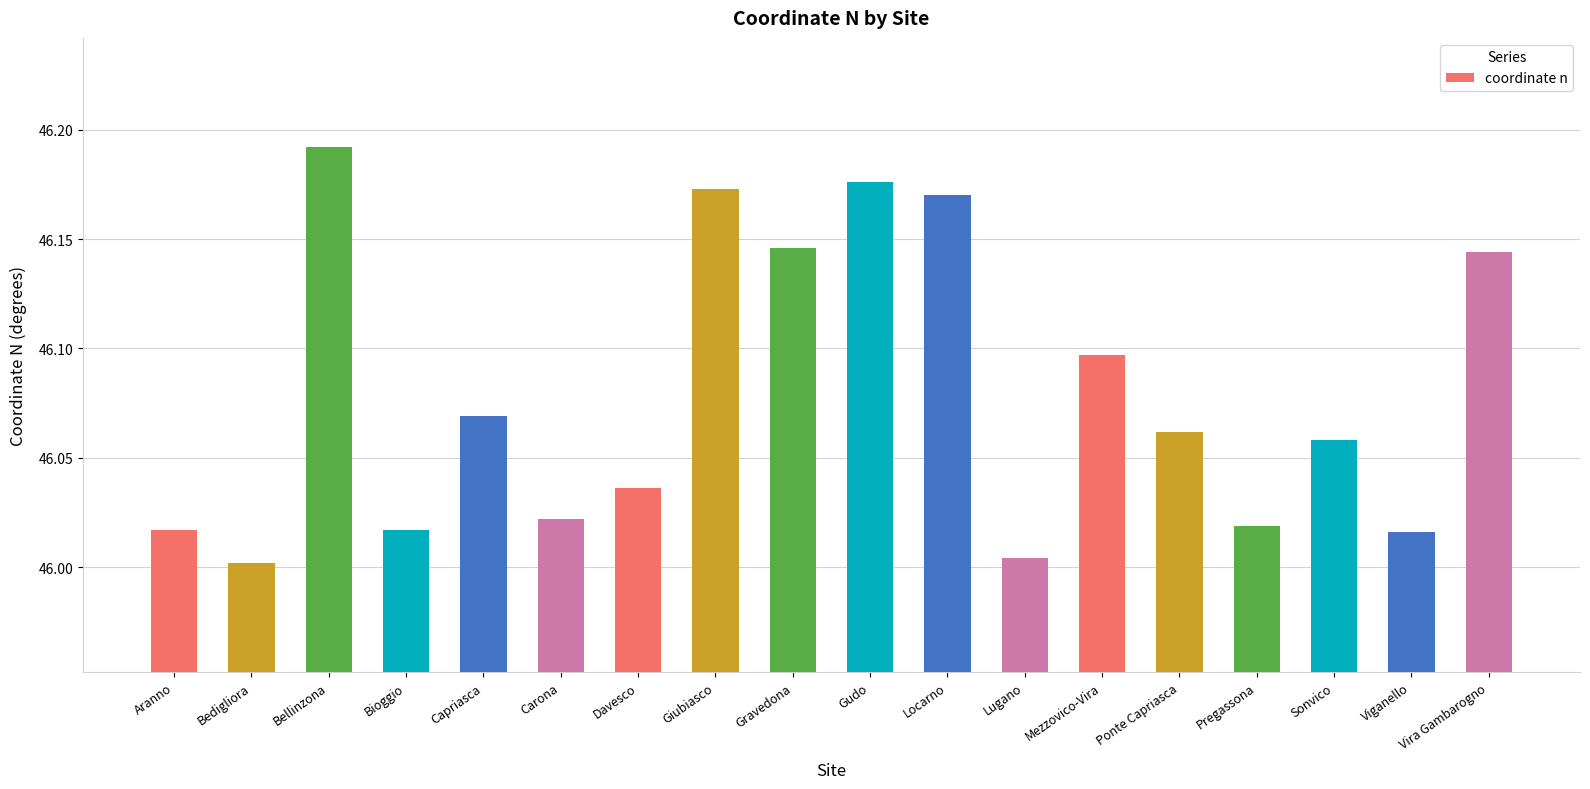

What is the ratio of the value at Gudo to the value at Lugano?

1.0